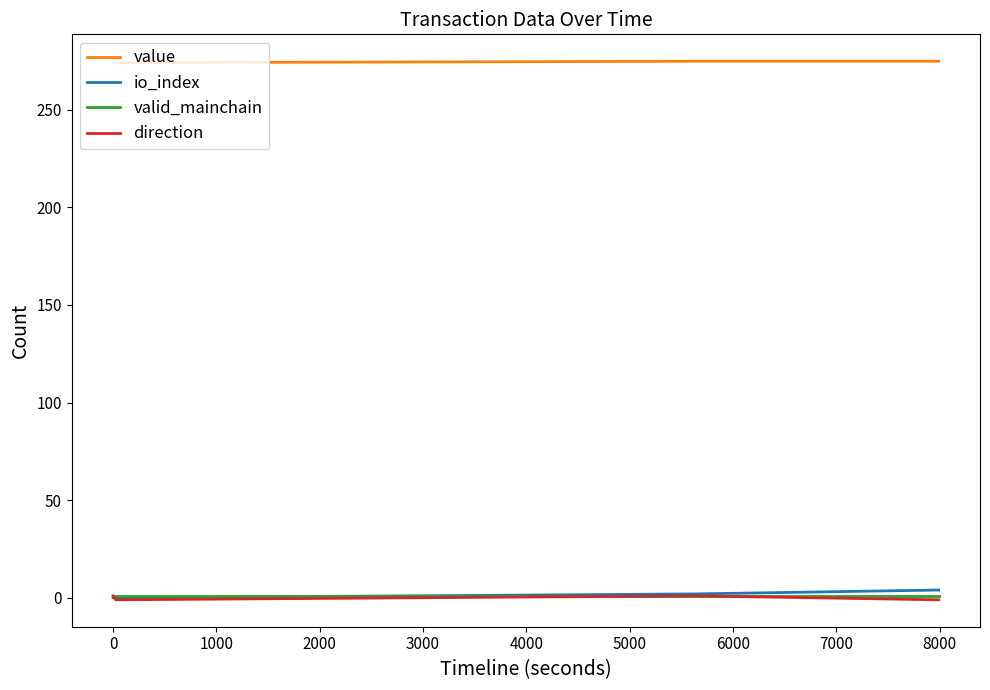

Which series has the largest total across all categories?

value